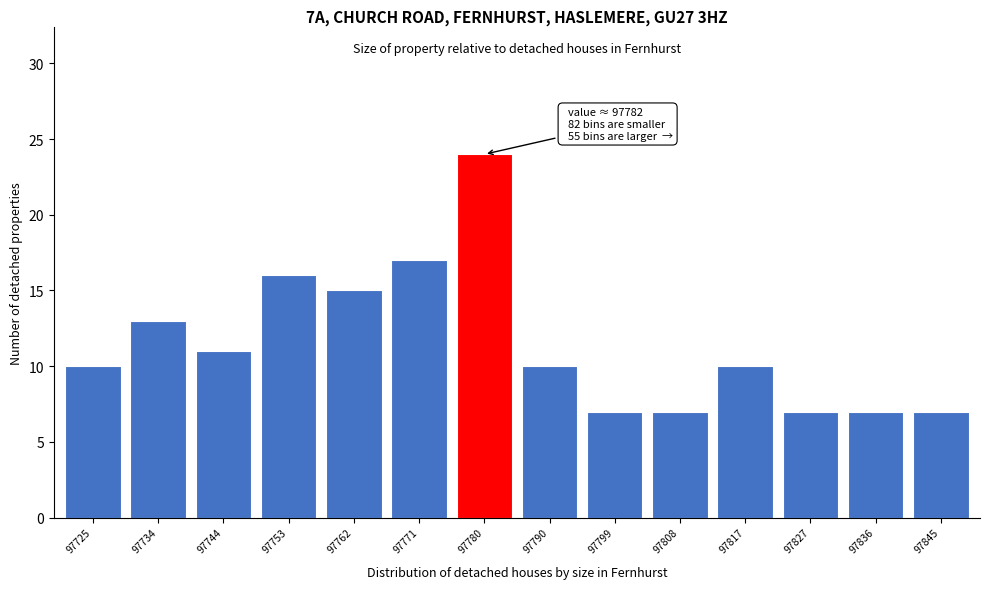

Reading left to right, transcribe all the data shown in this chart.

10	13	11	16	15	17	24	10	7	7	10	7	7	7